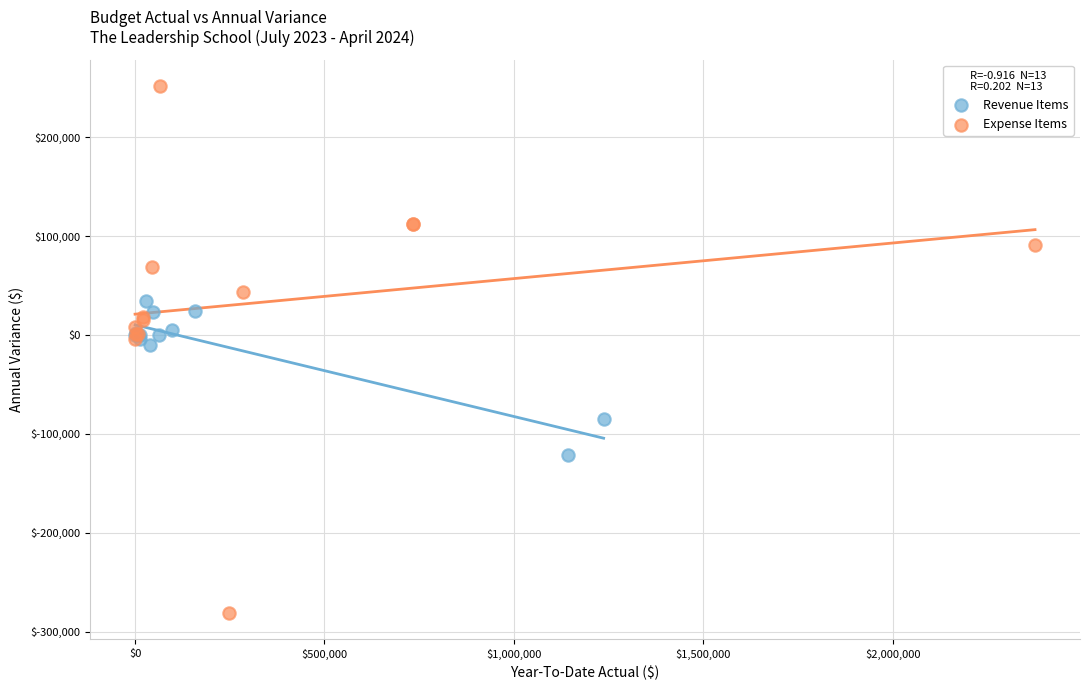

Which series reaches the minimum Y coordinate?

Expense Items